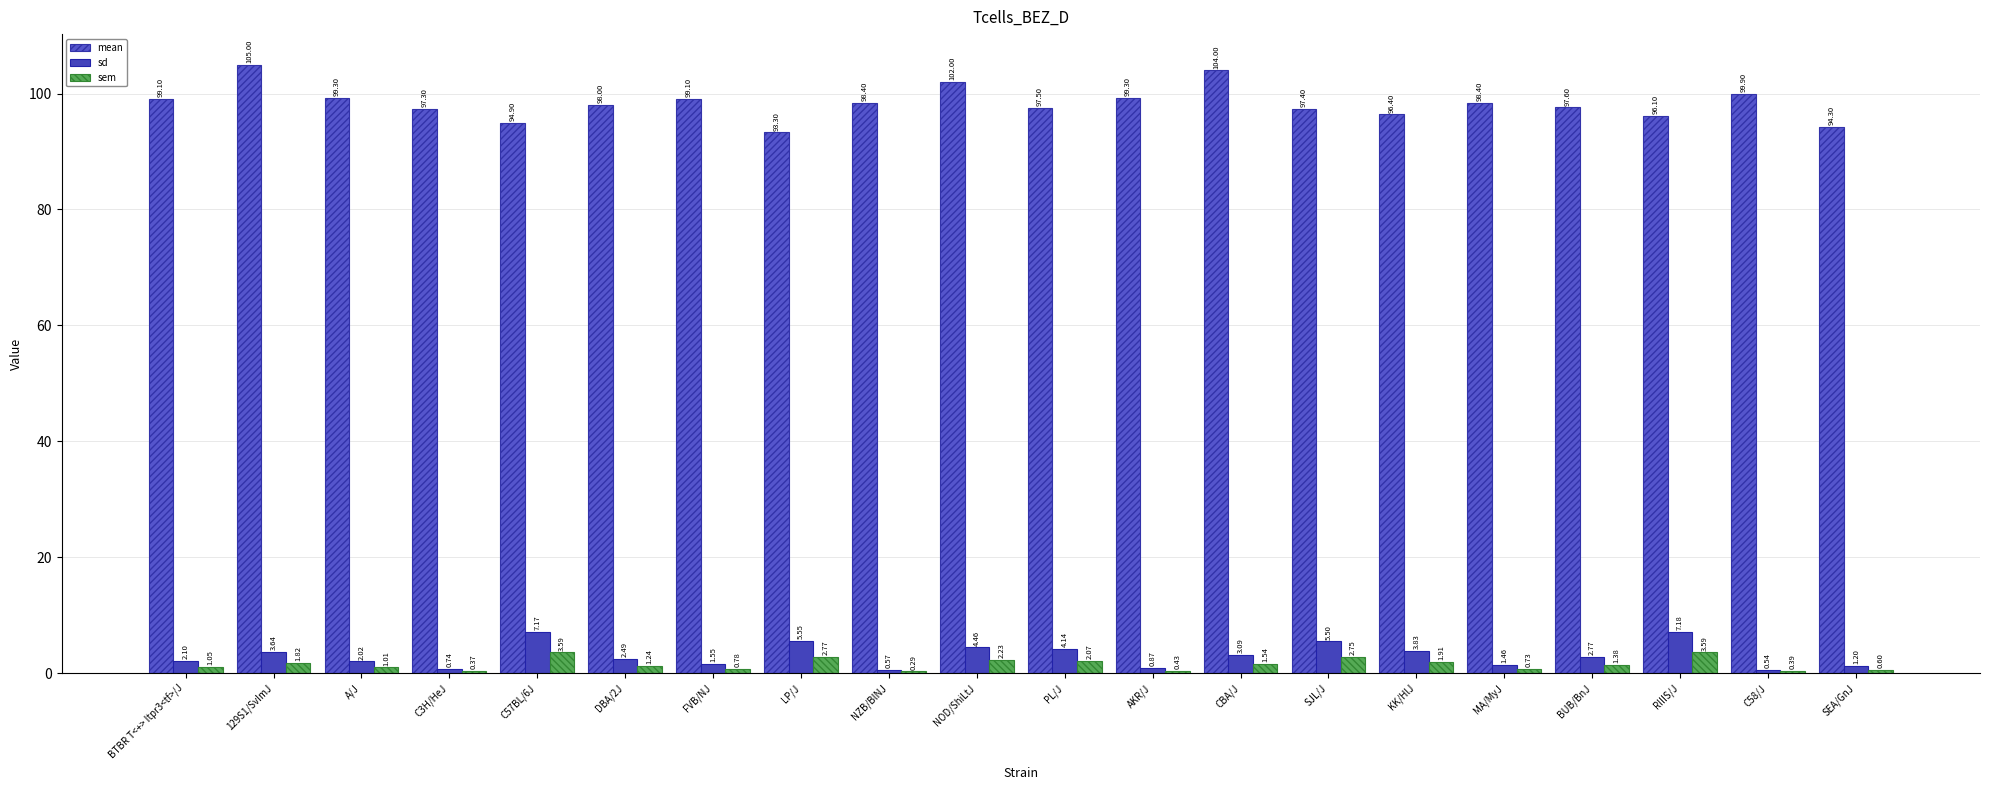

Are the bars grouped side by side (vs. stacked)?

Yes